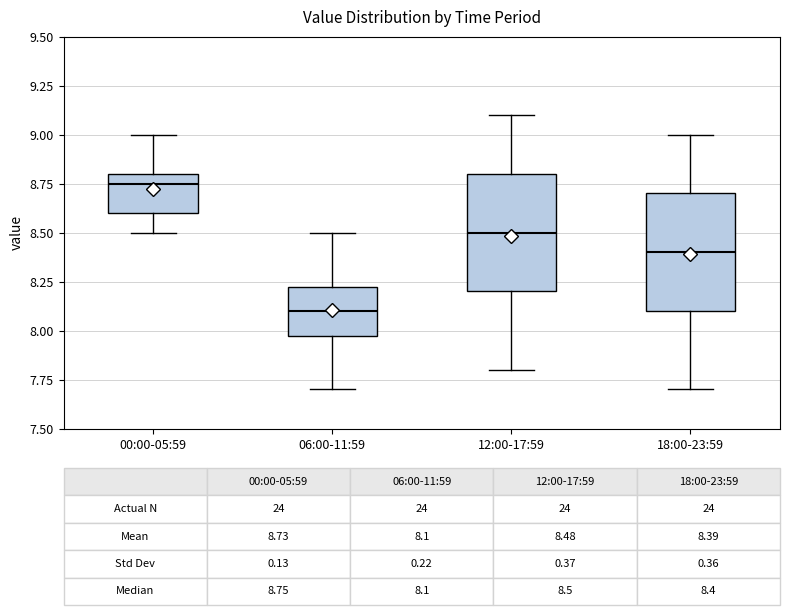

Which box's median line is the lowest?

06:00-11:59